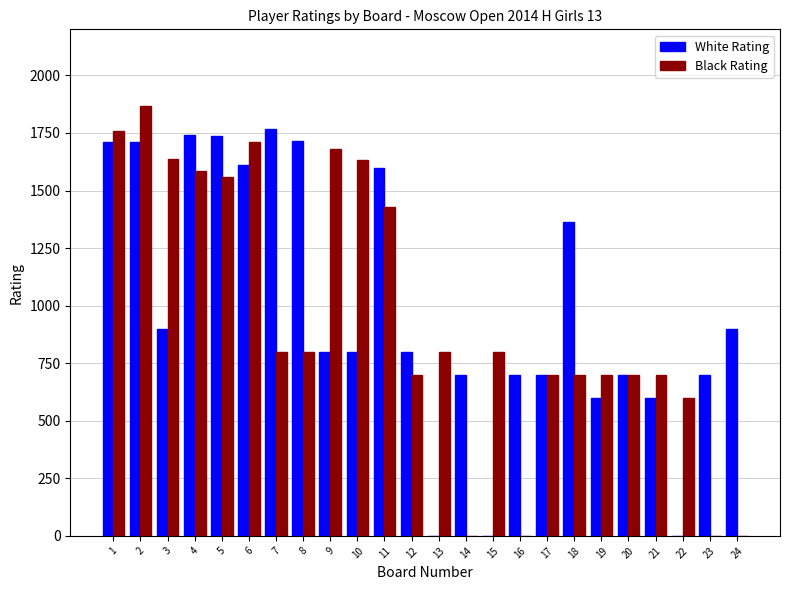

How many series are shown in this chart?

2